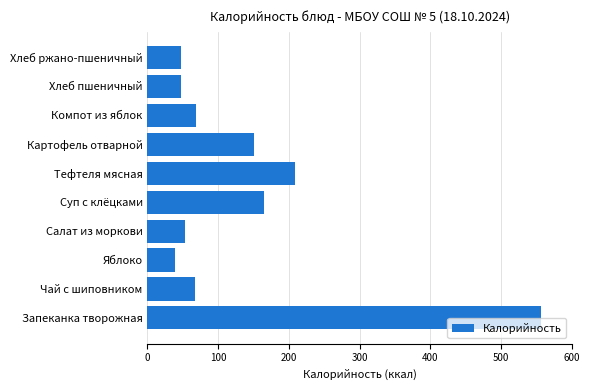

What is the difference between the second highest and minimum values?

169